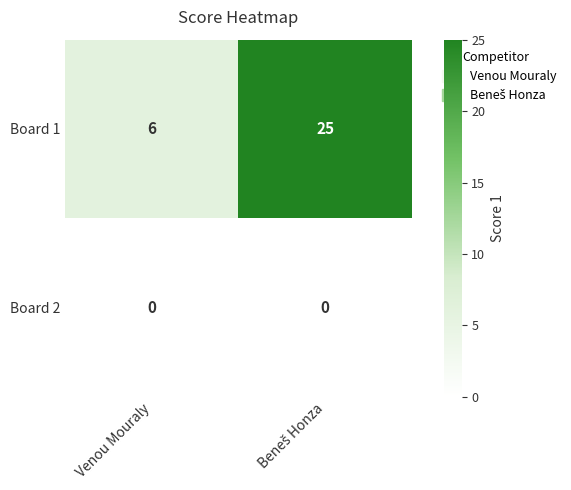

Which series has the largest range (max minus min)?

Board 1